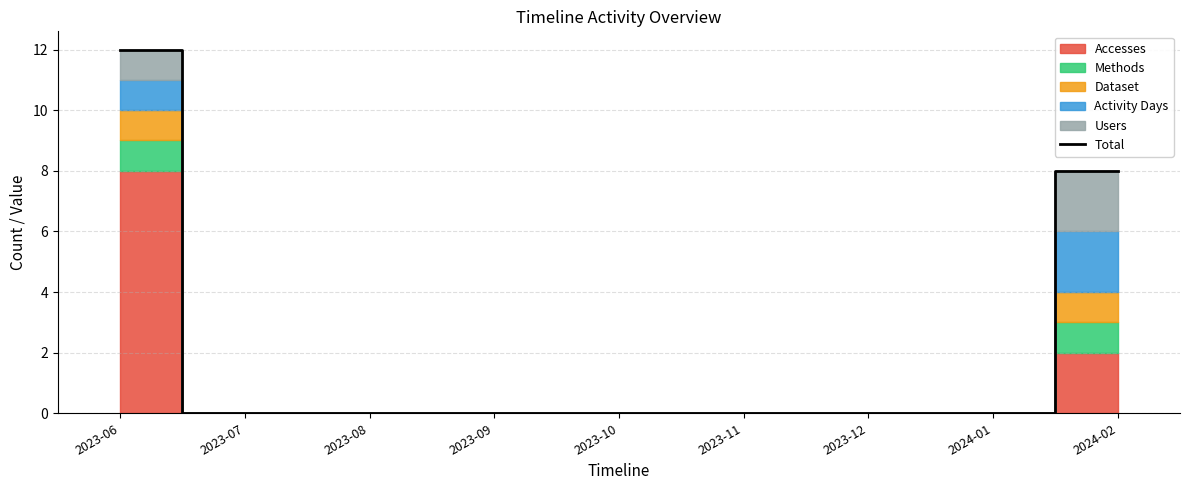

Rank the categories by value from lowest to highest.

2023-07, 2023-08, 2023-09, 2023-10, 2023-11, 2023-12, 2024-01, 2024-02, 2023-06